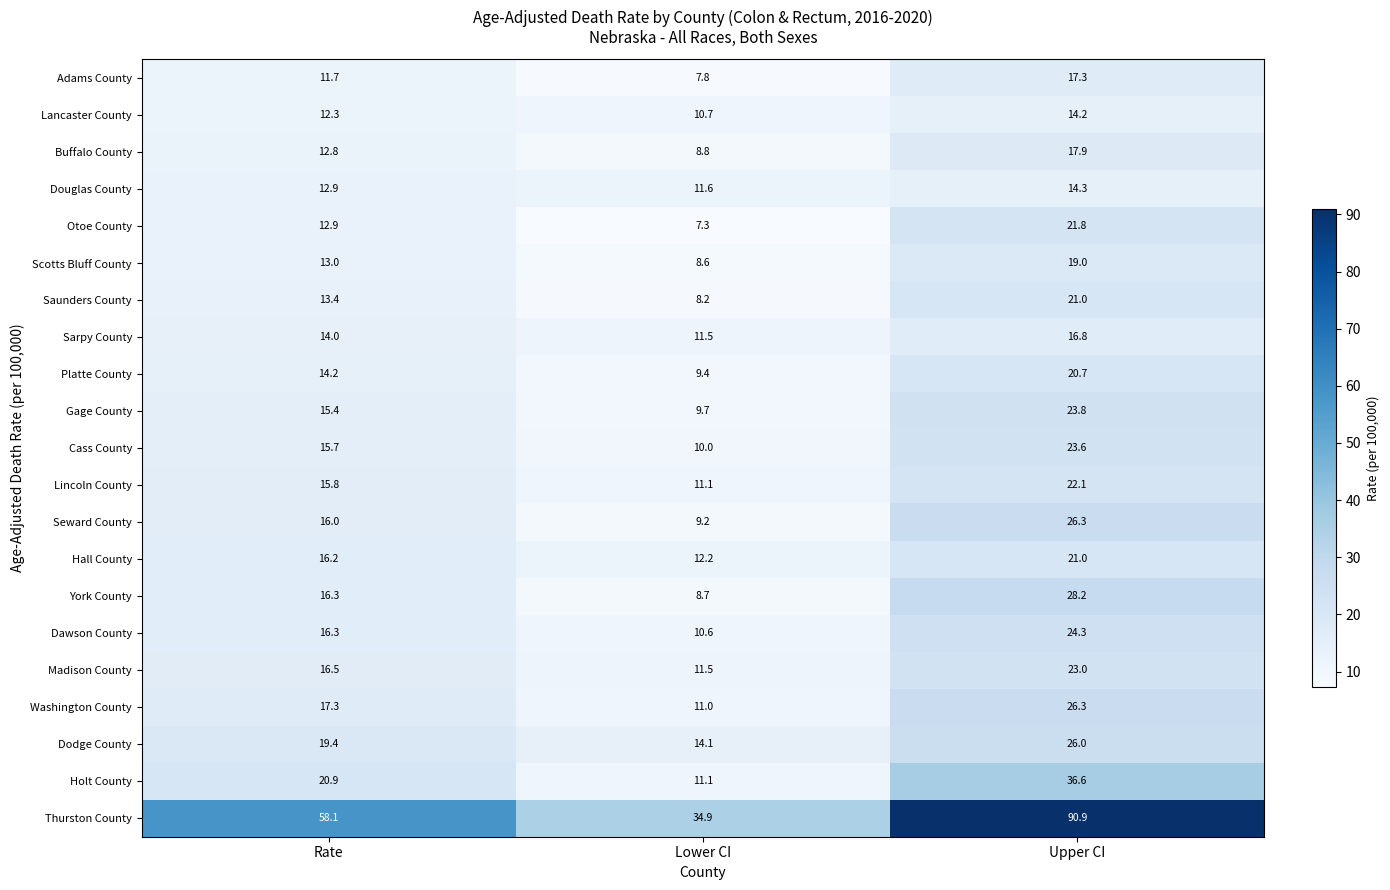

Which series has the widest spread of values?

Thurston County